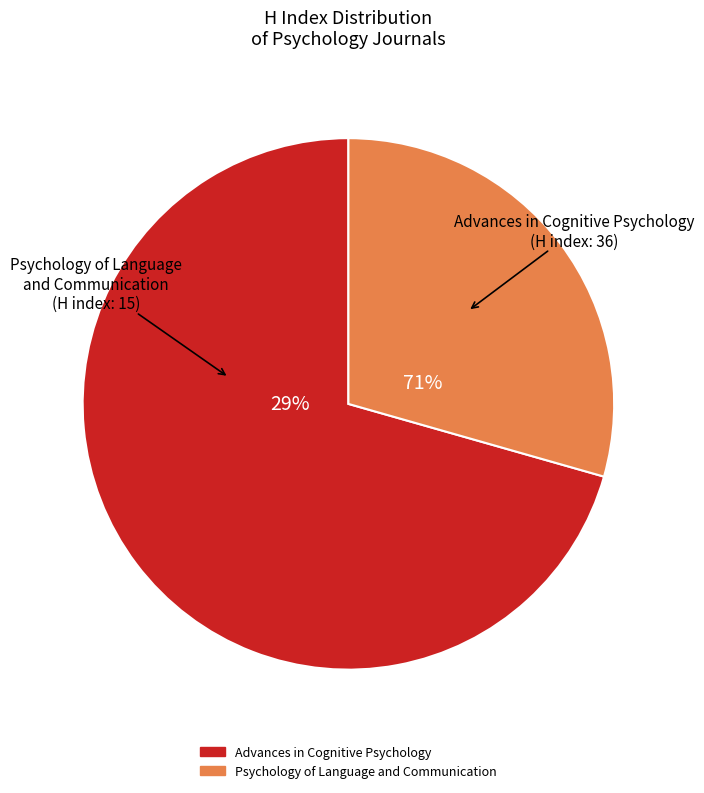

What portion of the pie excludes Psychology of Language
and Communication
(H index: 15)?

70.6%